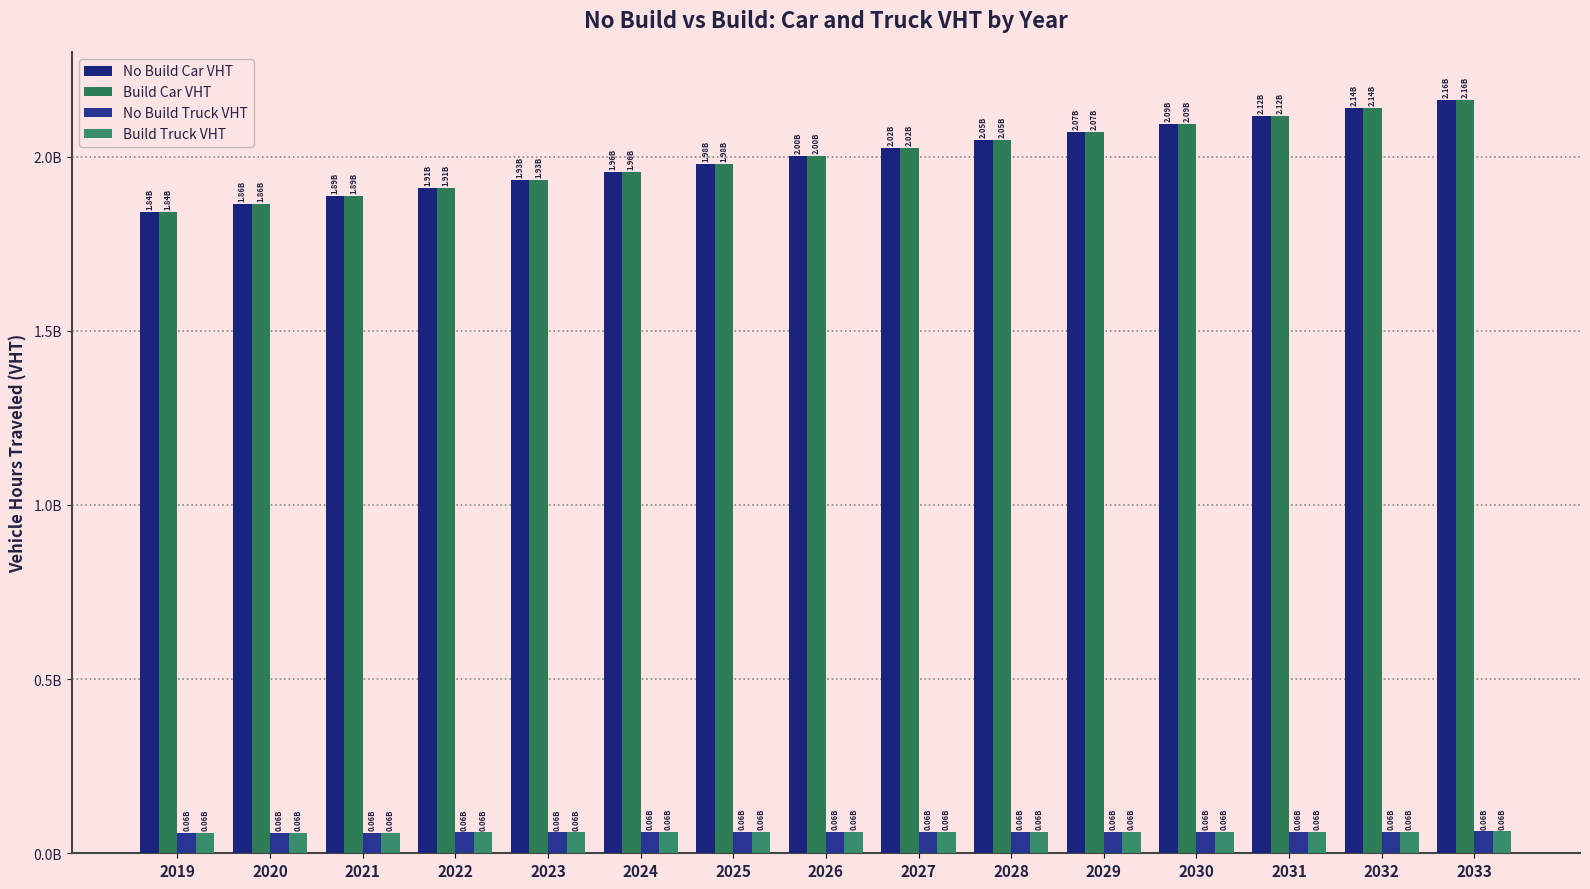

At how many categories does at least one series exceed 280182246?

15